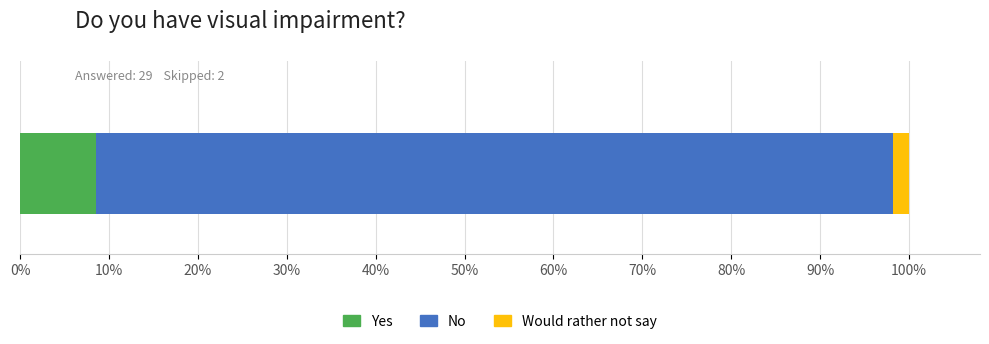

What is the highest value of the Yes series?

8.5